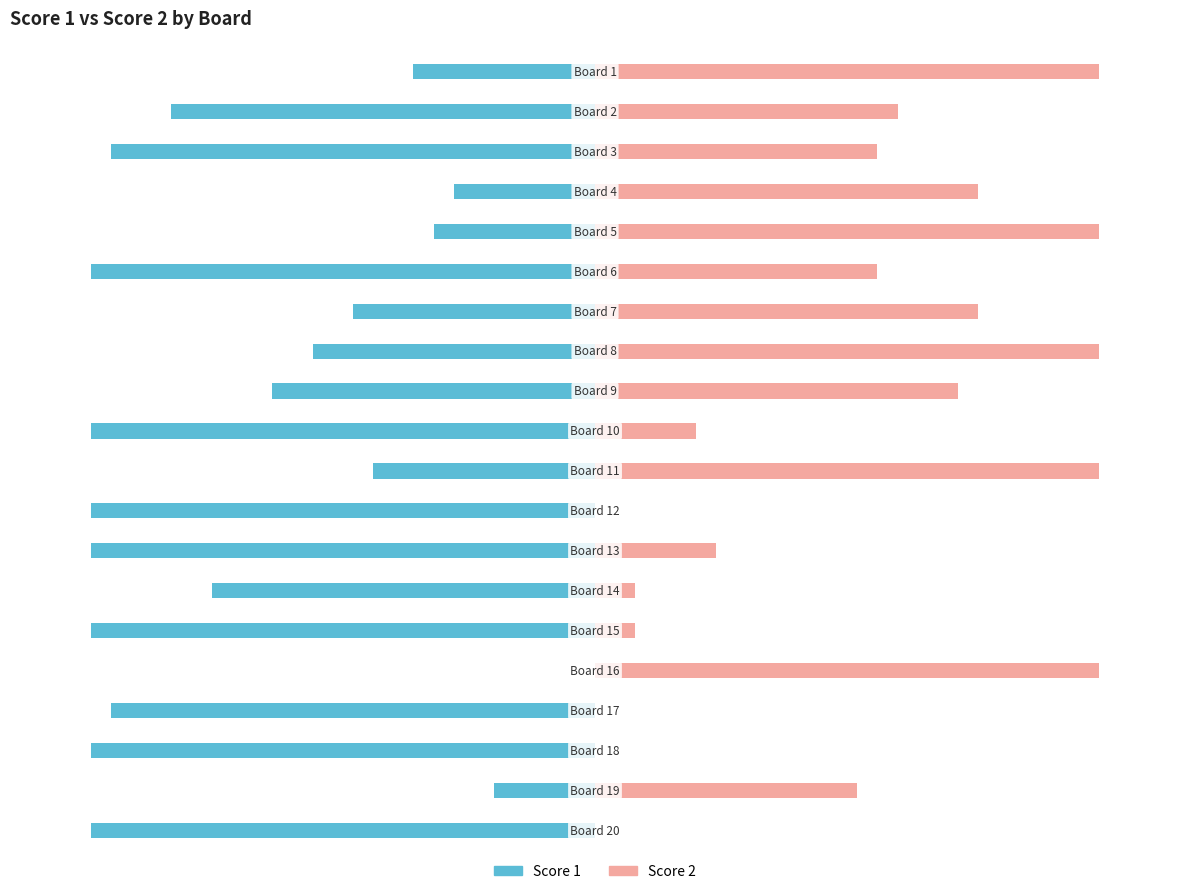

List the series in order of their peak value, highest first.

Score 2, Score 1